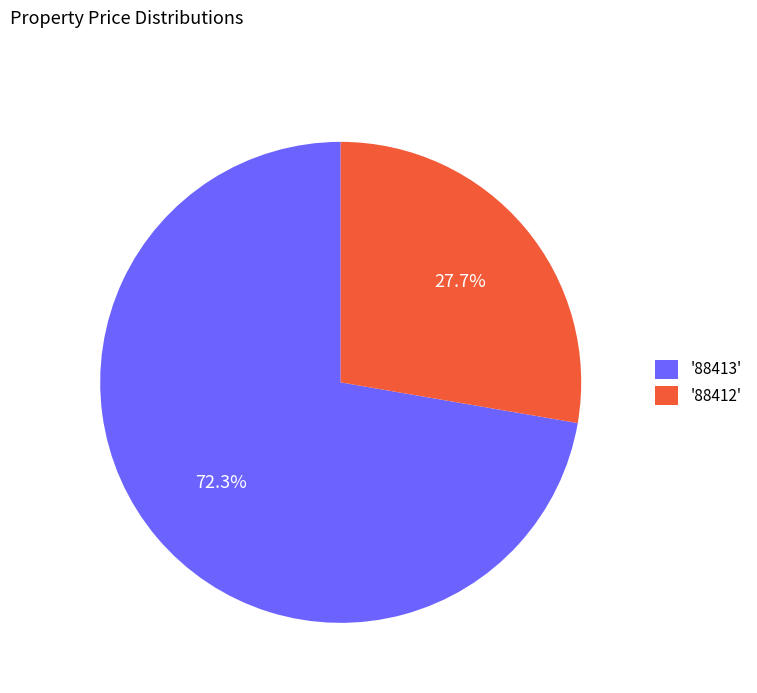

Which slice represents more than half of the pie?

'88413'